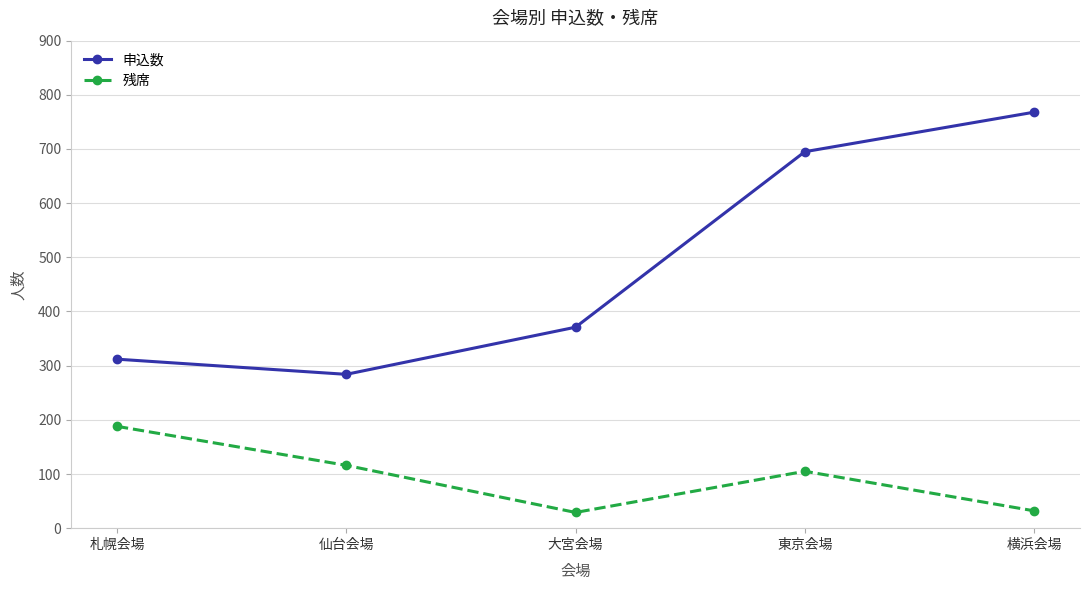

True or false: 残席 has a value of 116 at 仙台会場.

True